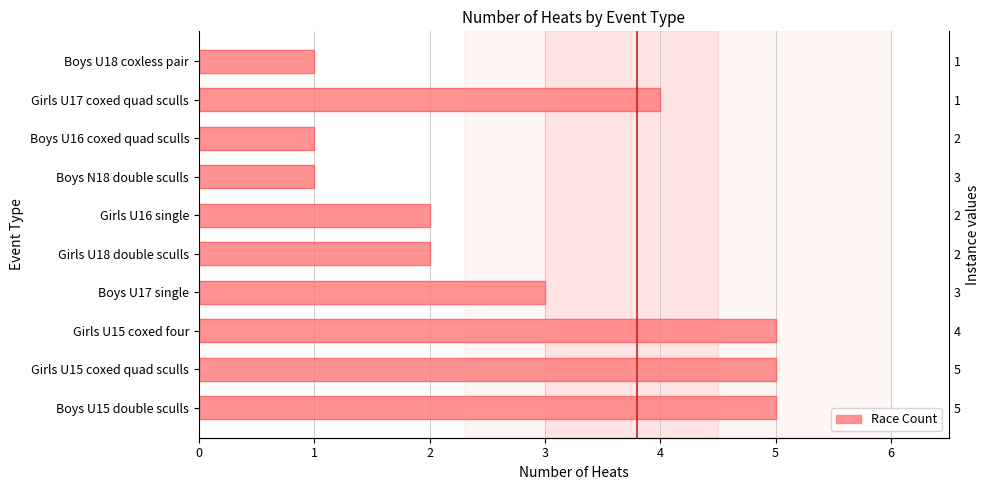

Count the values in the range 1 to 5.

10